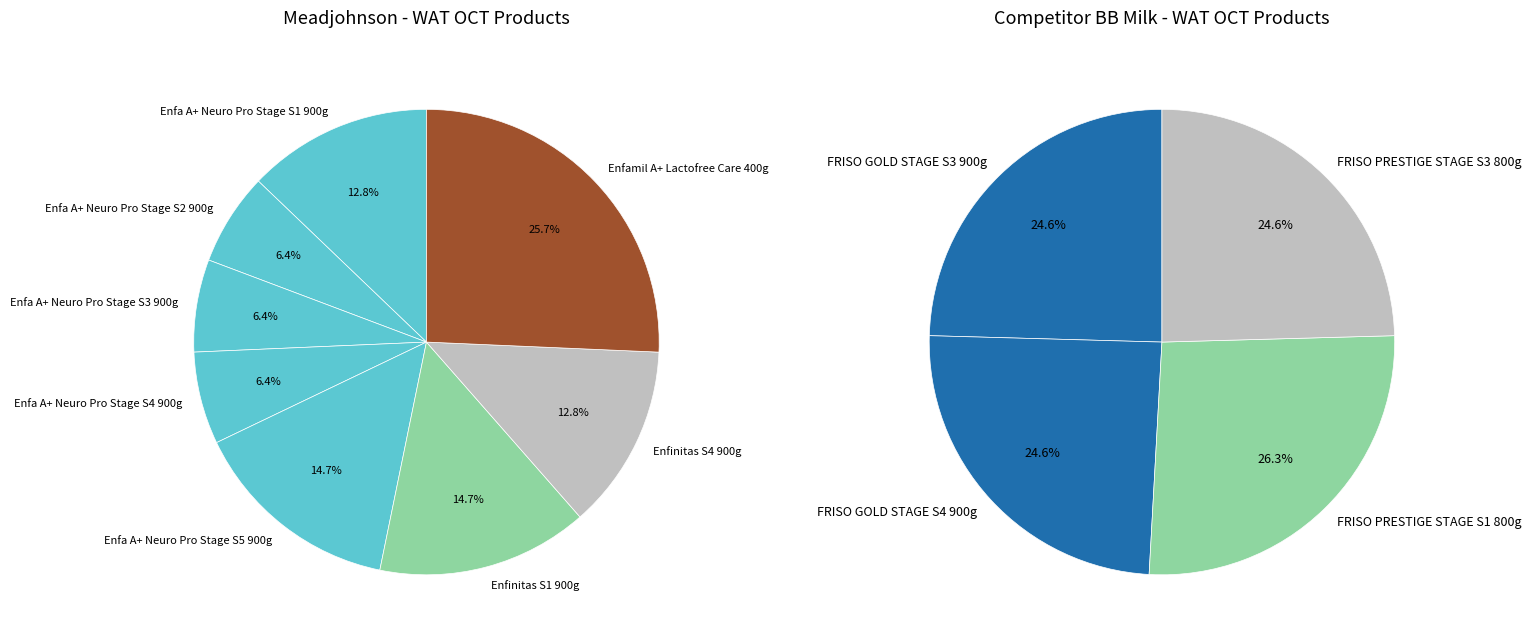

Is Enfamil A+ Lactofree Care 400g the majority of the pie?

No